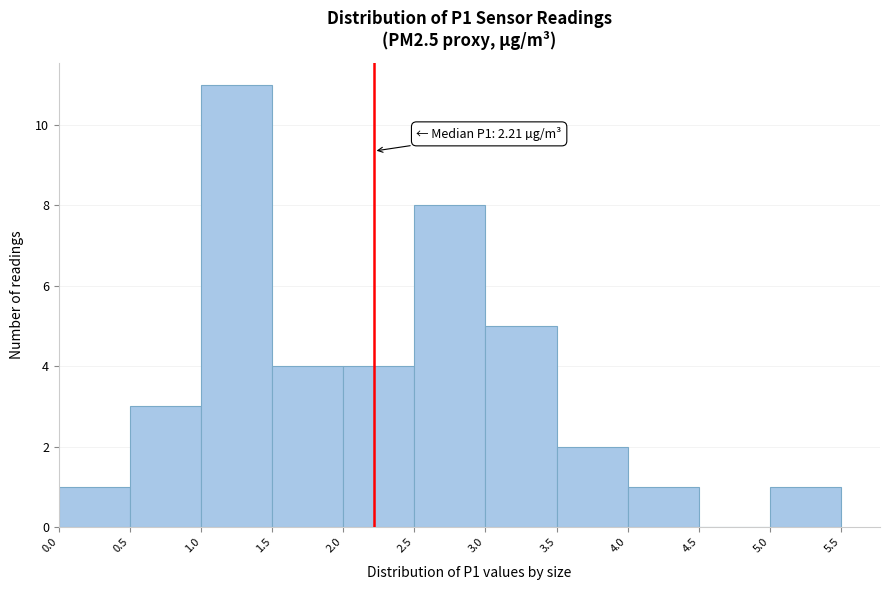

Over which range of the x-axis is the bar tallest?

1.0 to 1.5